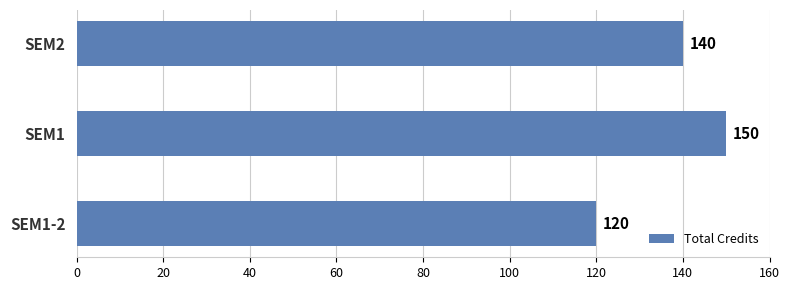

Rank the categories by value from lowest to highest.

SEM1-2, SEM2, SEM1